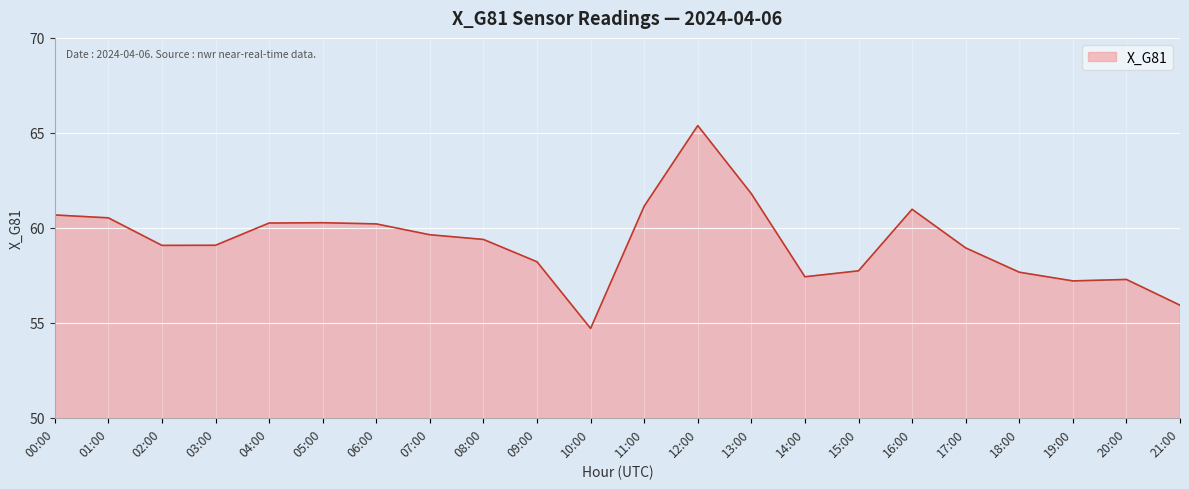

What is the maximum value shown in the chart?

65.4